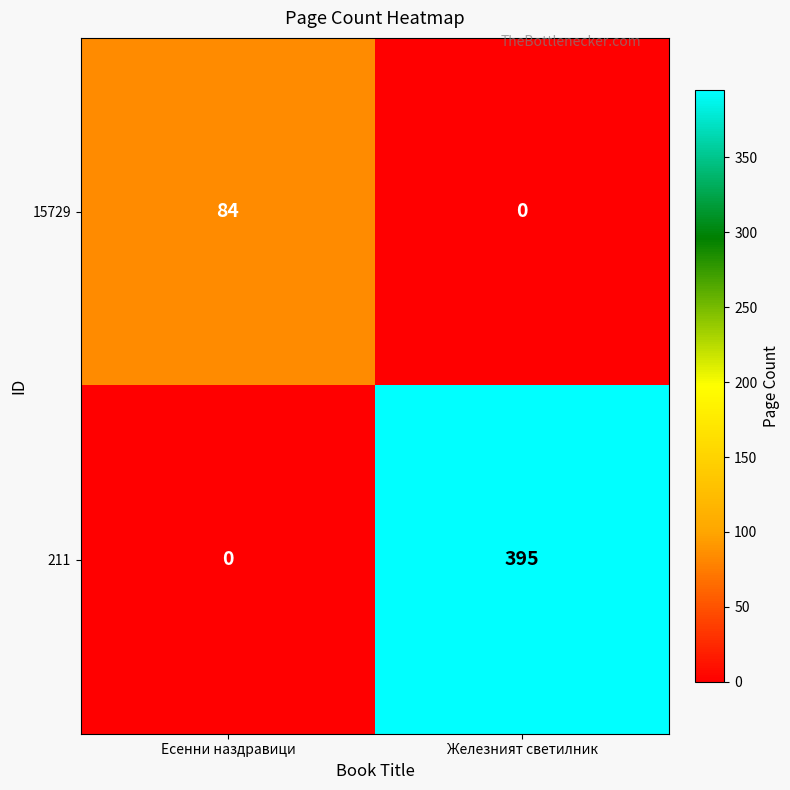

Rank the series at Есенни наздравици from highest to lowest value.

15729, 211